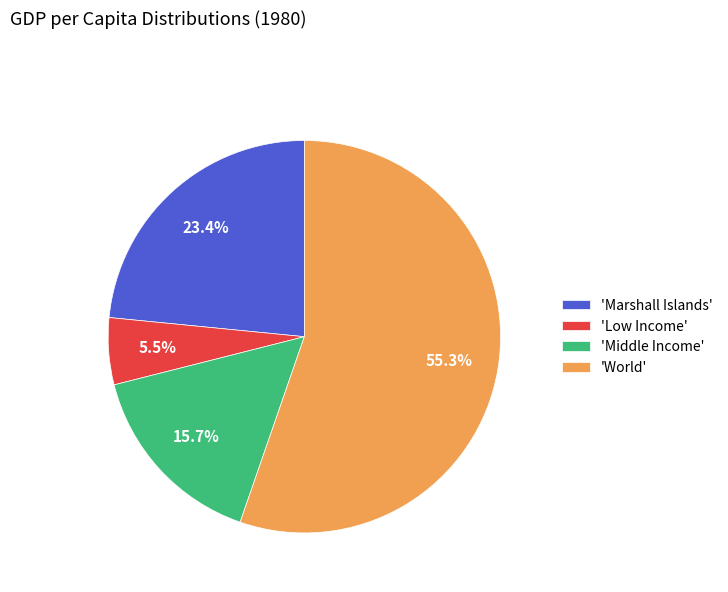

Count the number of slices in the pie.

4